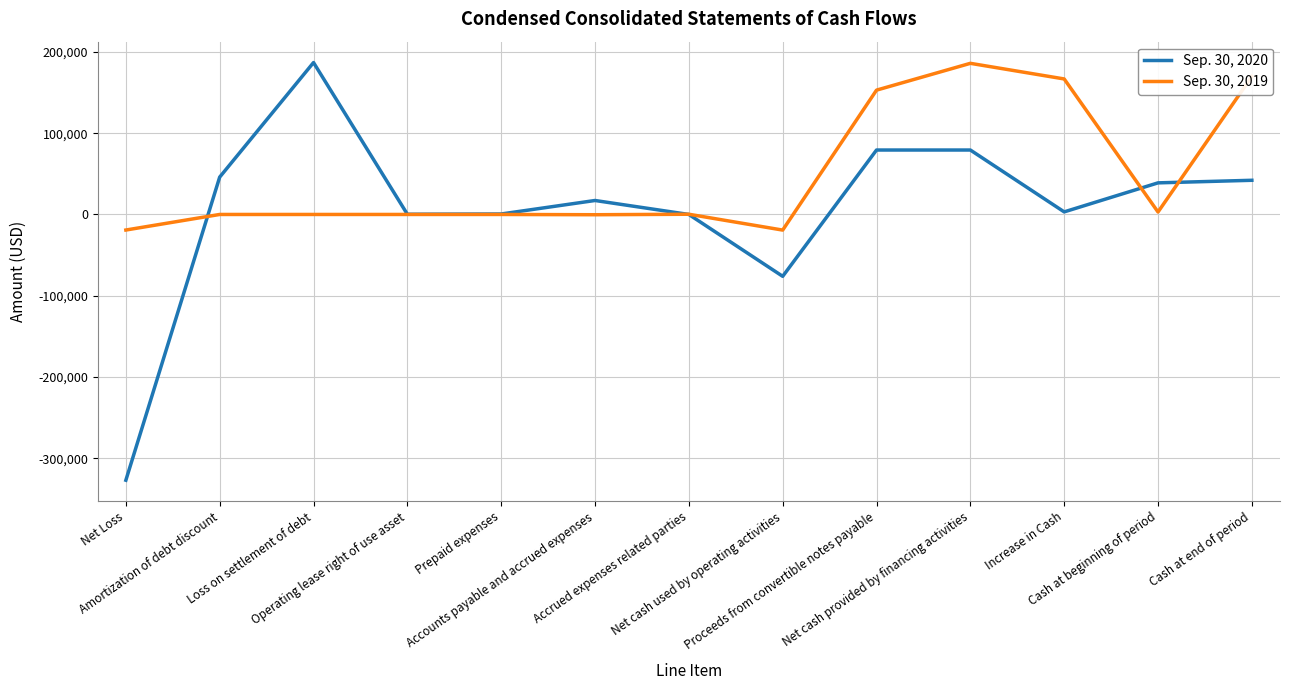

Between which two adjacent categories do Sep. 30, 2020 and Sep. 30, 2019 first intersect?

Net Loss and Amortization of debt discount